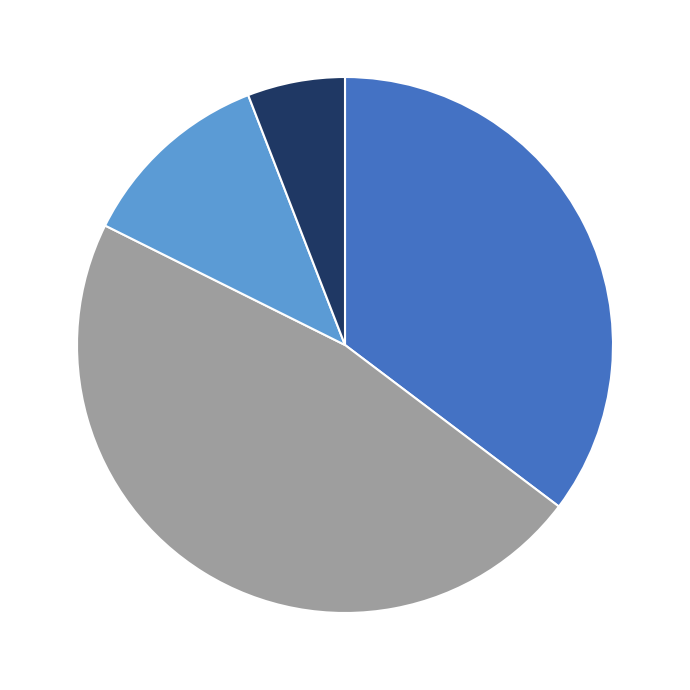

Is there a majority slice in this chart?

No